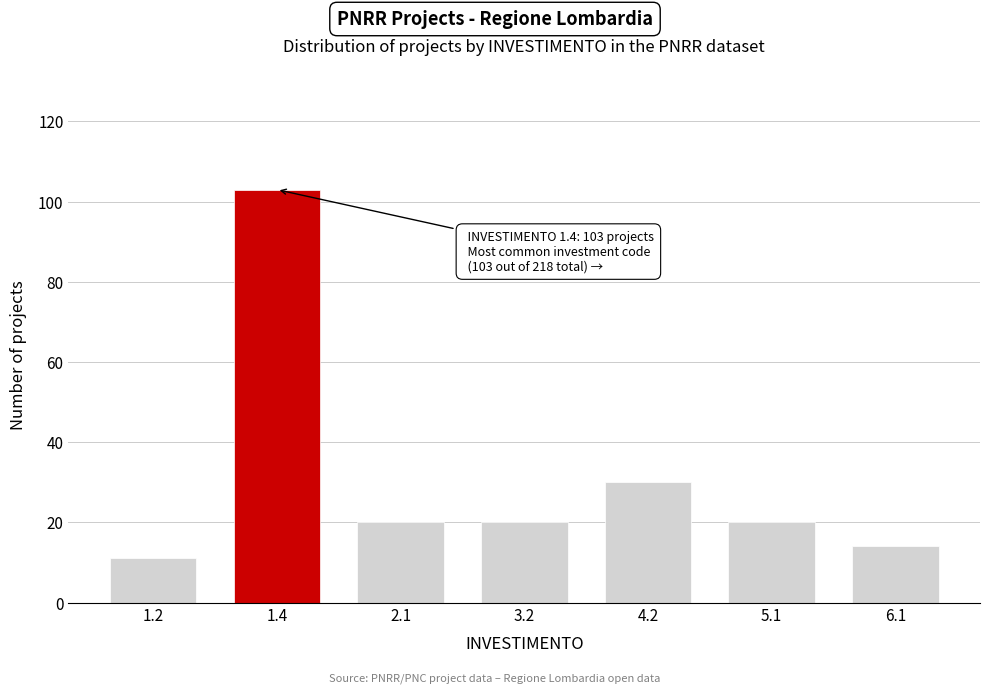

Reading left to right, transcribe all the data shown in this chart.

1.2=11	1.4=103	2.1=20	3.2=20	4.2=30	5.1=20	6.1=14